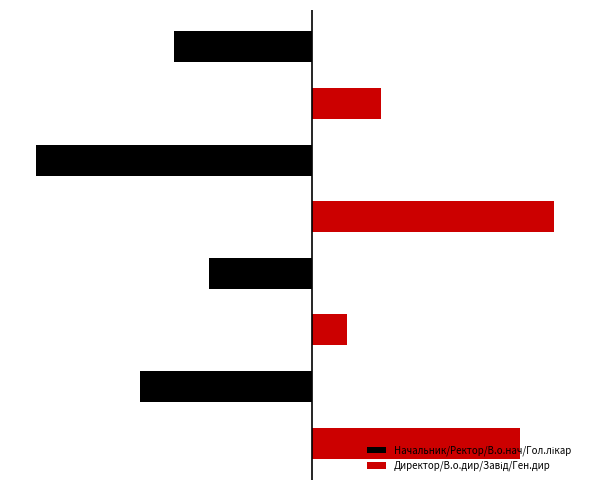

Reading right to left, extract all data points from this chart.

Начальник/Ректор/В.о.нач/Гол.лікар: -4	-8	-3	-5
Директор/В.о.дир/Завід/Ген.дир: 2	7	1	6